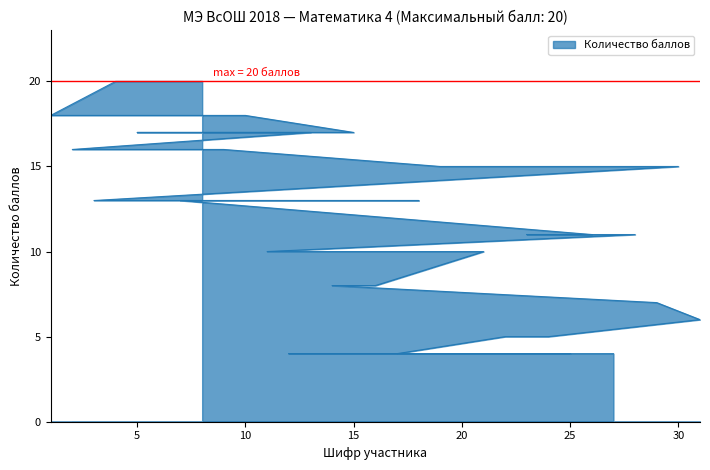

Rank the categories by value from highest to lowest.

8, 6, 4, 1, 10, 15, 5, 13, 2, 9, 19, 20, 30, 3, 18, 7, 26, 23, 28, 11, 21, 16, 14, 29, 31, 24, 22, 17, 25, 12, 27